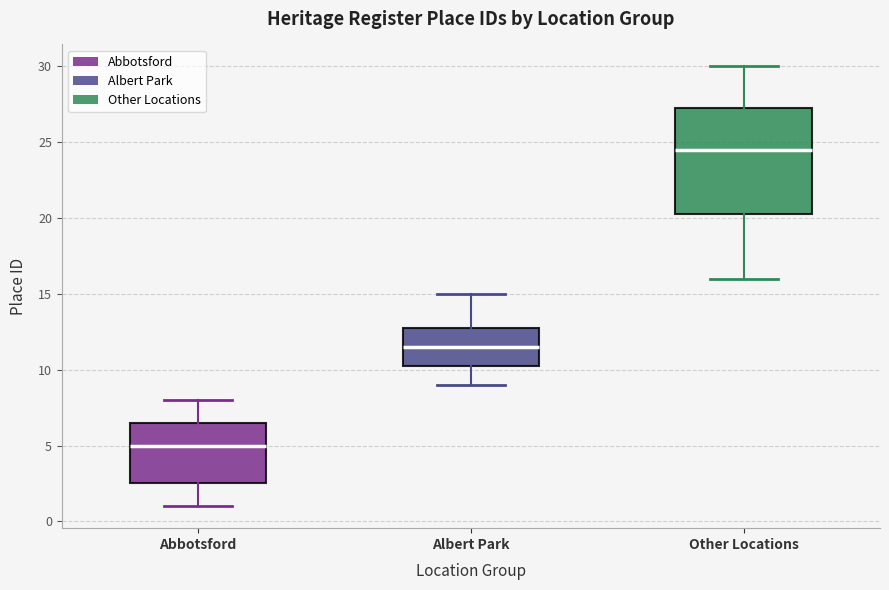

Reading left to right, transcribe this box plot: for each box, give where its median line is, the range the box spans, and where its two whiskers end, as read against the y-axis. The values are not printed on the chart, so give them approximately, as read against the axis.

Abbotsford: median 5.0, box 2.5 to 6.5, whiskers 1.0 to 8.0
Albert Park: median 11.5, box 10.5 to 13.0, whiskers 9.0 to 15.0
Other Locations: median 24.5, box 20.5 to 27.5, whiskers 16.0 to 30.0